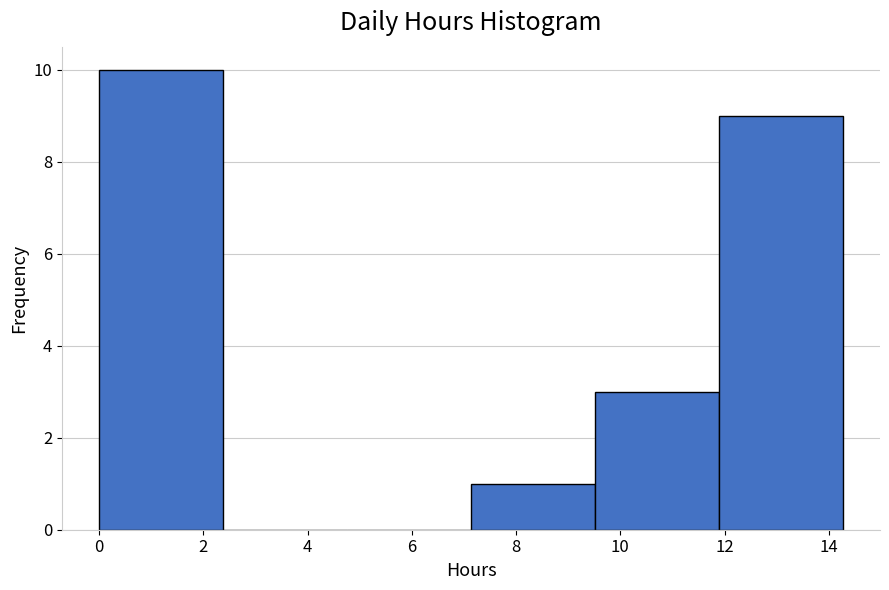

What is the height of the bar covering 7.2 to 9.6 on the x-axis? Neither the bar edges nor the heights are printed on the chart, so give them approximately, as read against the axes.

1